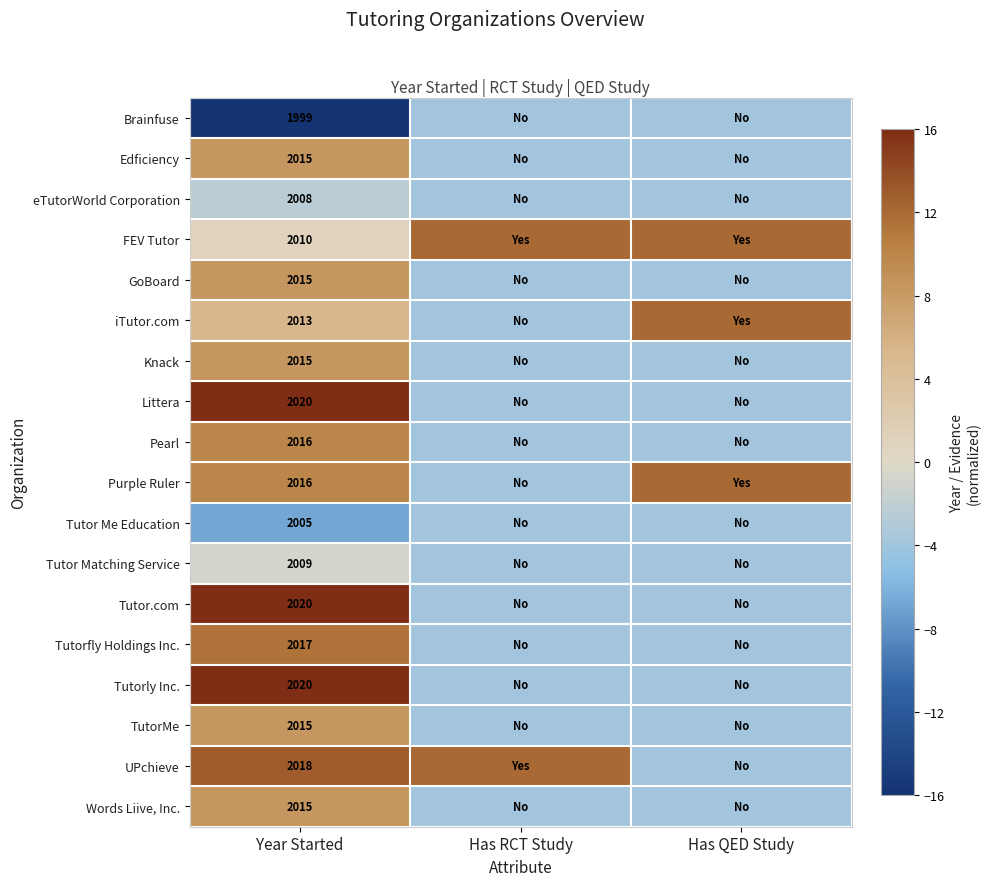

What is the spread (max minus min) of values at Has RCT Study?

16.0